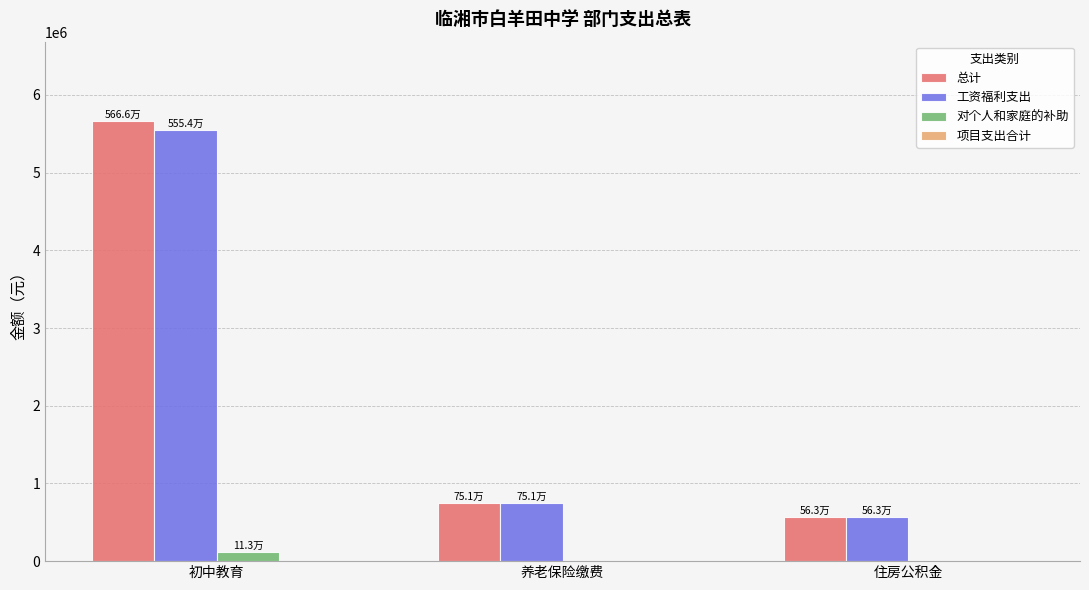

Is the value of 工资福利支出 at 养老保险缴费 greater than the value of 总计 at 住房公积金?

Yes